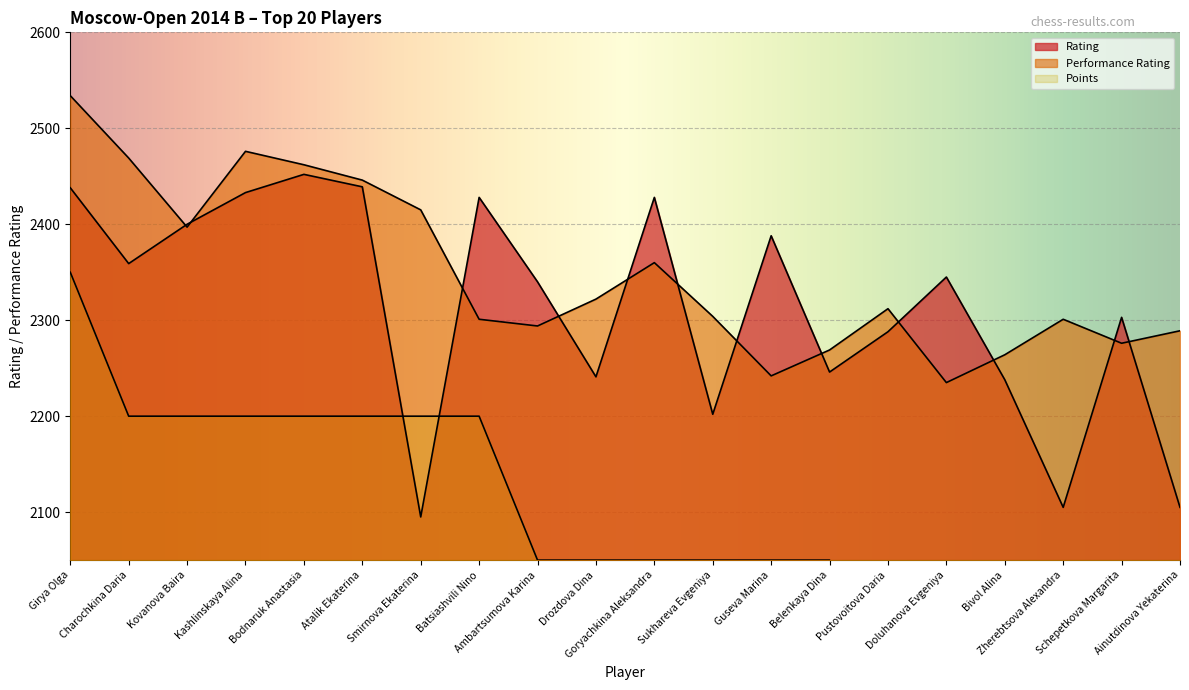

Which series changed the most between Bodnaruk Anastasia and Zherebtsova Alexandra?

Rating